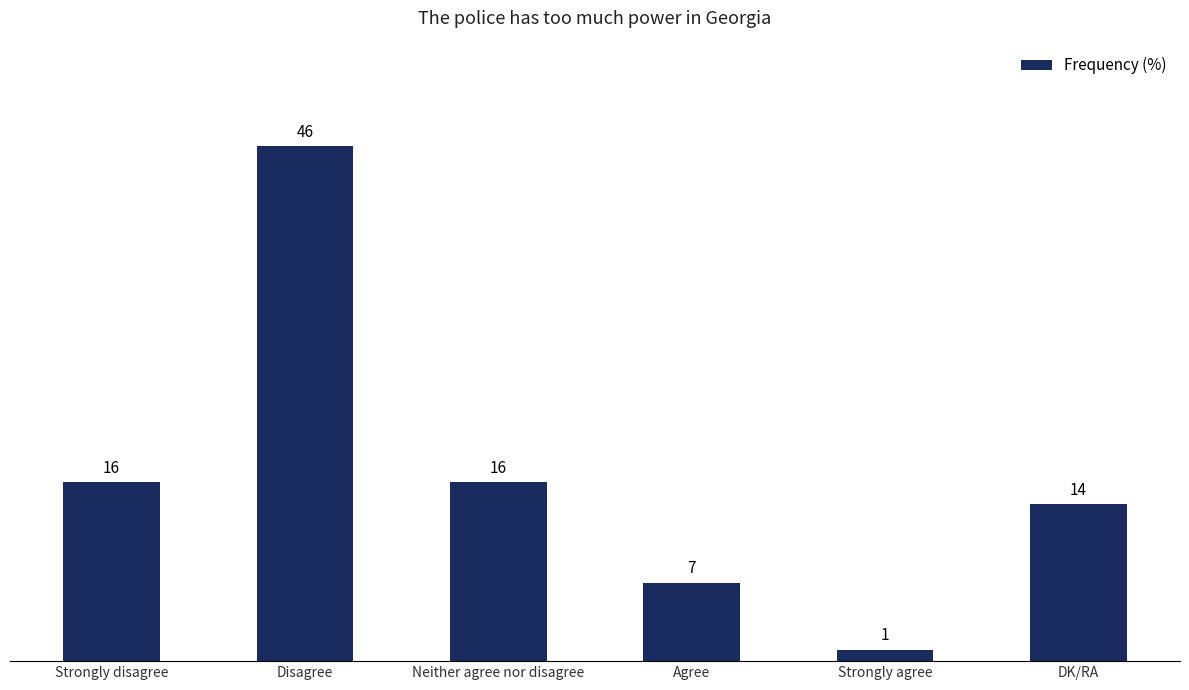

Reading left to right, transcribe all the data shown in this chart.

Strongly disagree=16	Disagree=46	Neither agree nor disagree=16	Agree=7	Strongly agree=1	DK/RA=14